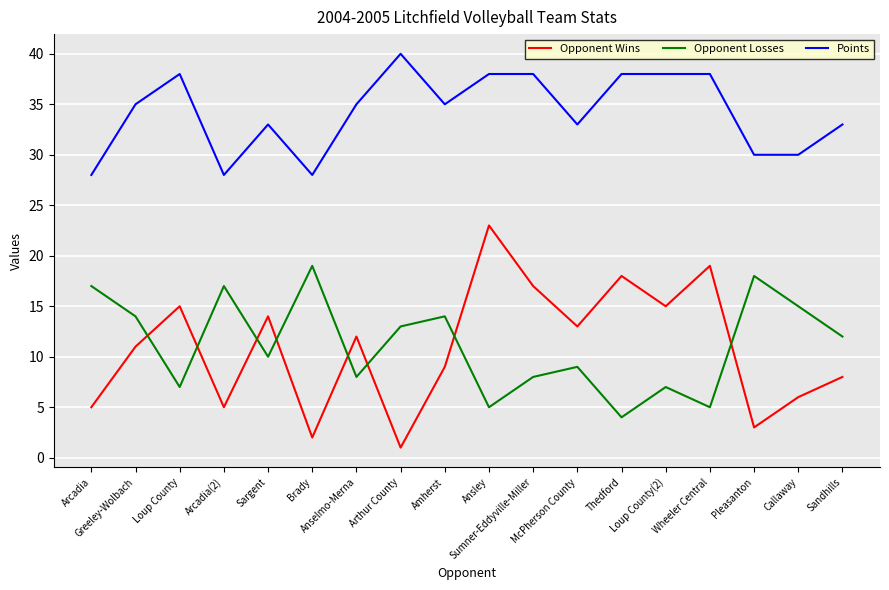

True or false: Opponent Wins and Points cross at least once.

False